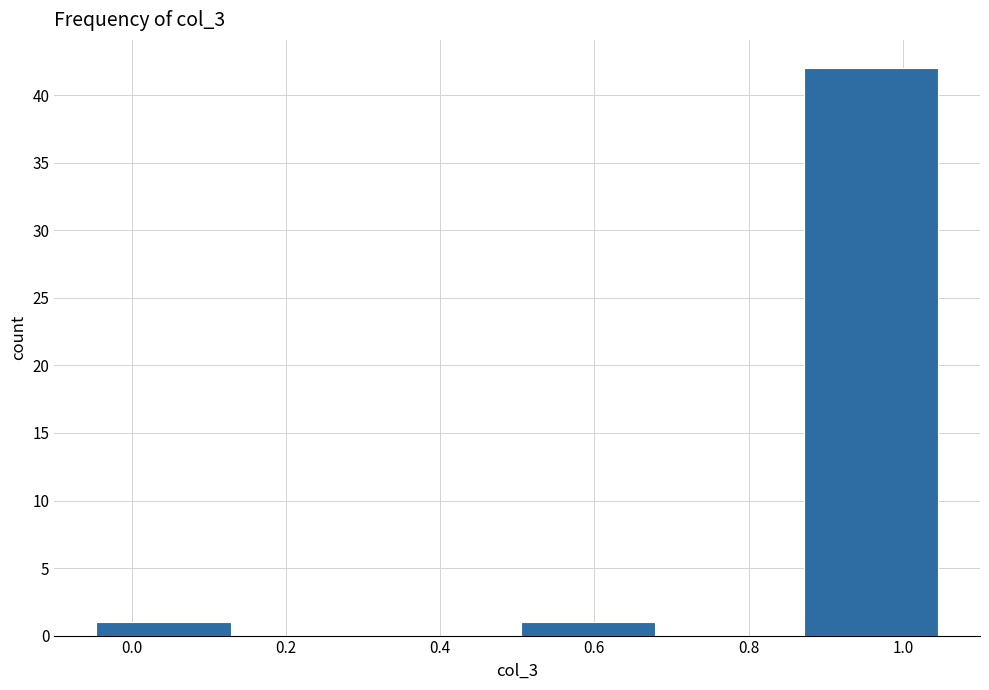

Reading left to right, list every bar in this chart as the range it spans on the x-axis followed by its height. Neither the bar edges nor the heights are printed on the chart, so give them approximately, as read against the axes.

-0.04 to 0.14: 1
0.14 to 0.32: 0
0.32 to 0.50: 0
0.50 to 0.68: 1
0.68 to 0.86: 0
0.86 to 1.06: 42